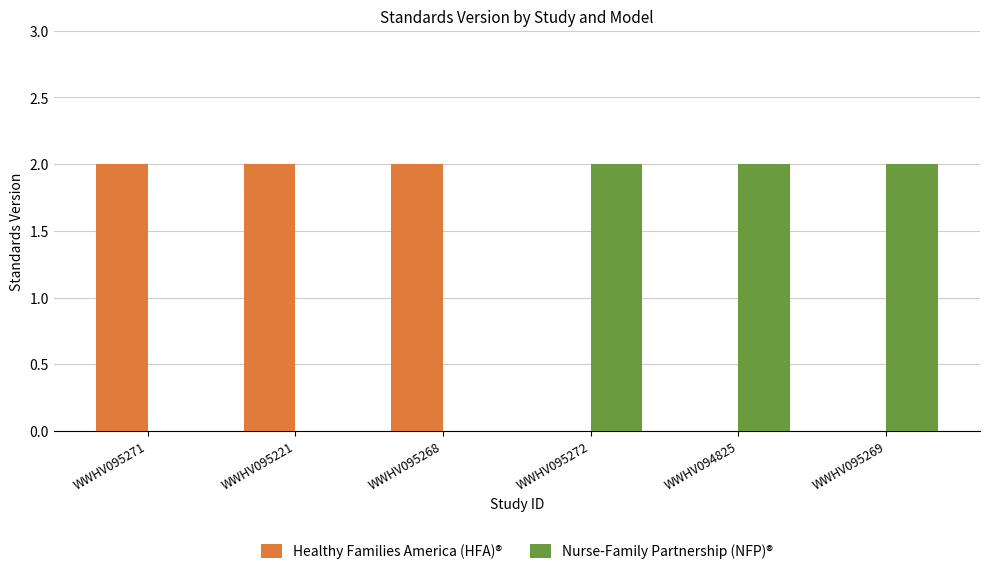

The Healthy Families America (HFA)® series shows 1 at WWHV095221. True or false?

False